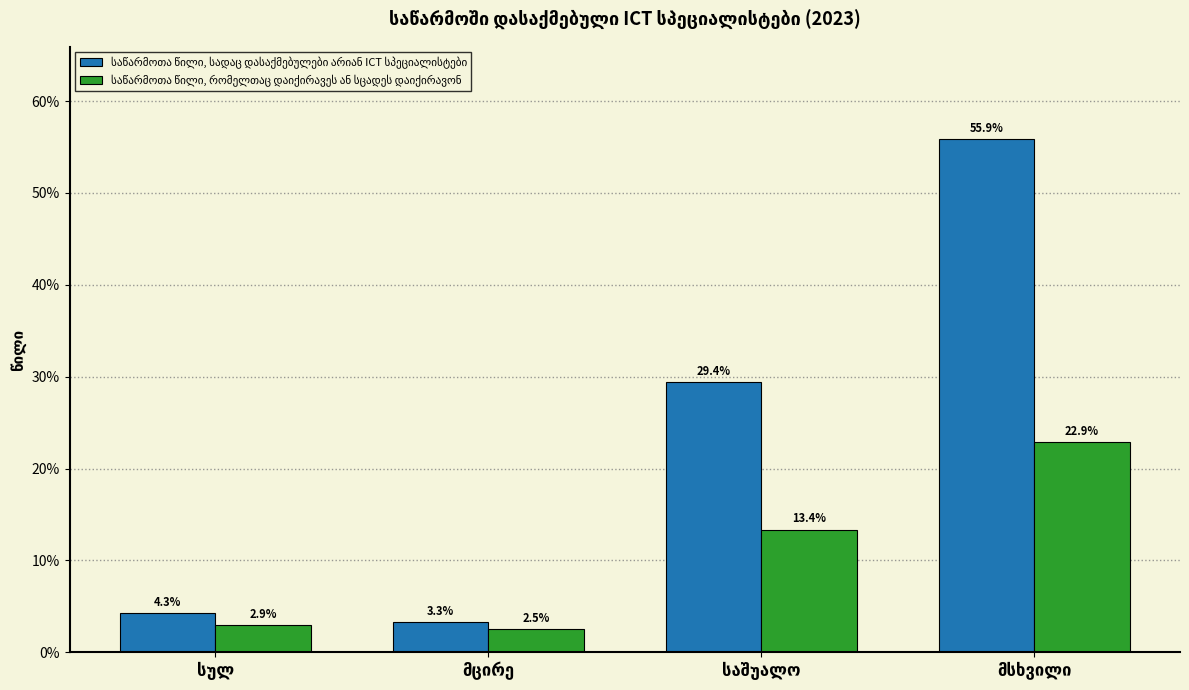

Is the value of საწარმოთა წილი, სადაც დასაქმებულები არიან ICT სპეციალისტები at სულ greater than the value of საწარმოთა წილი, რომელთაც დაიქირავეს ან სცადეს დაიქირავონ at საშუალო?

No